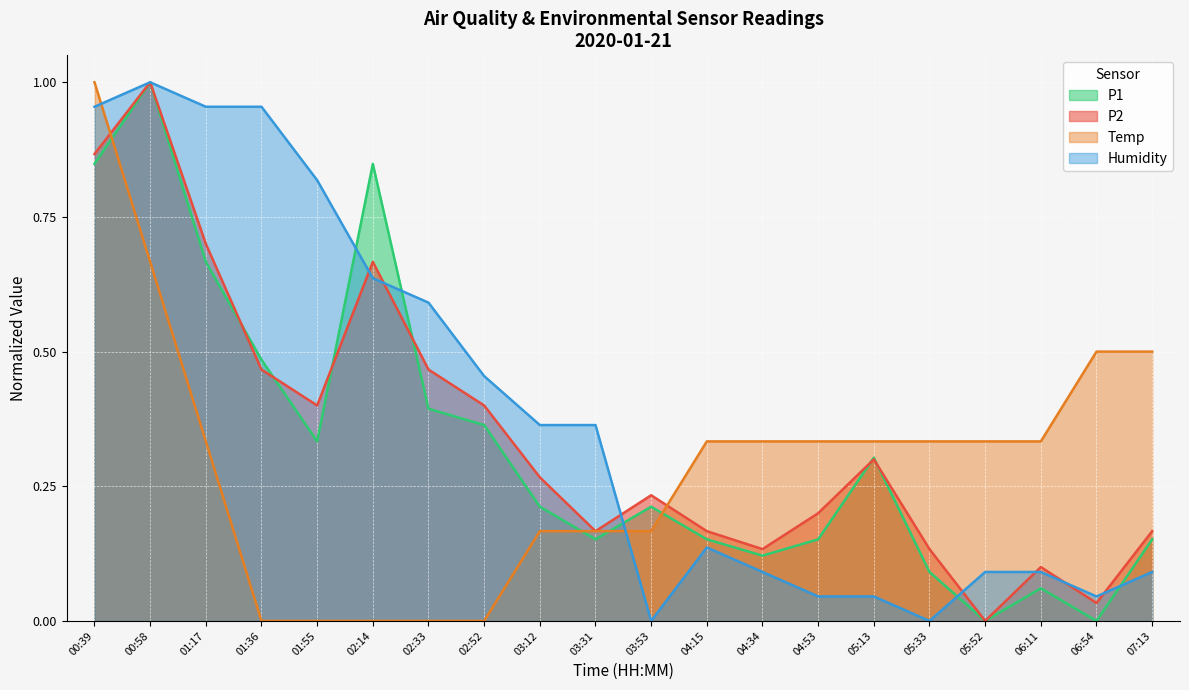

What is the difference between the Temp values at 01:36 and 00:58?

0.7